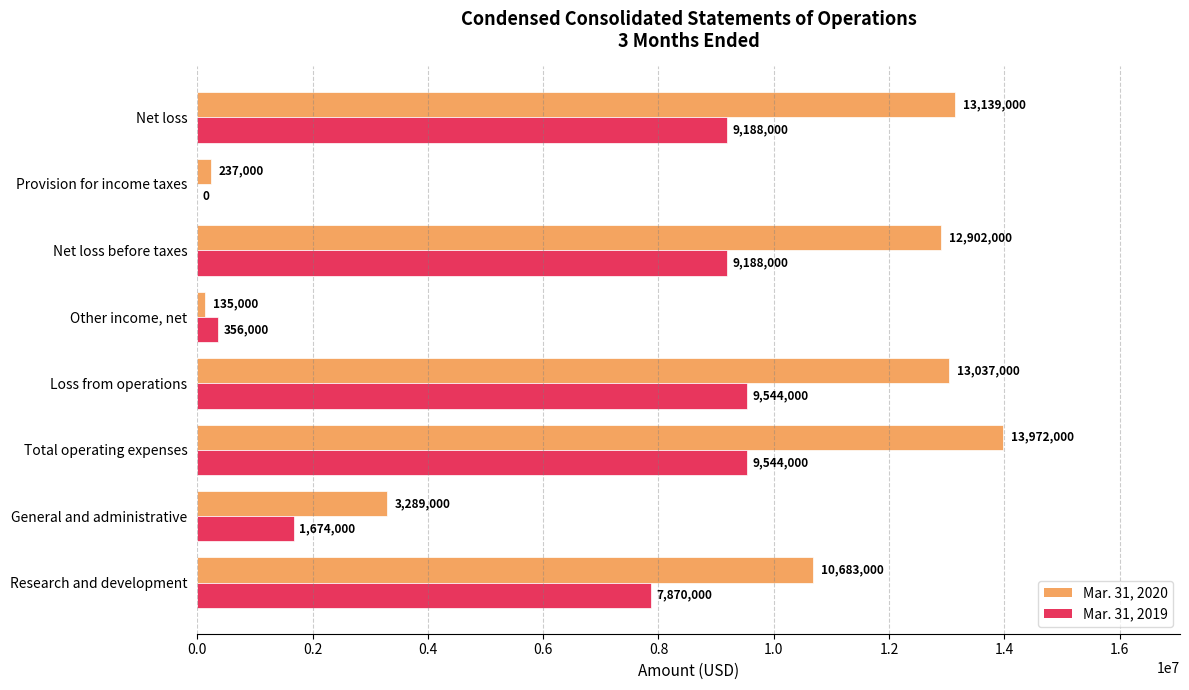

True or false: Mar. 31, 2020 has a value of 21532620 at Total operating expenses.

False